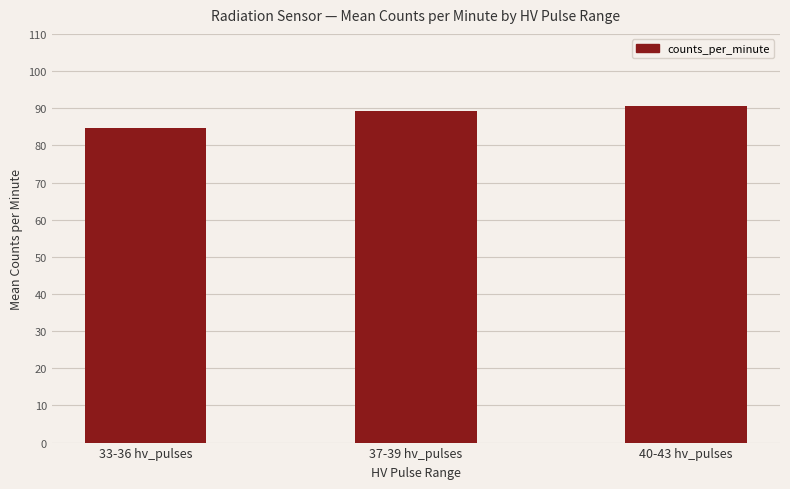

Reading left to right, what are all the values shown in this chart?

33-36 hv_pulses=84.8	37-39 hv_pulses=89.3	40-43 hv_pulses=90.7